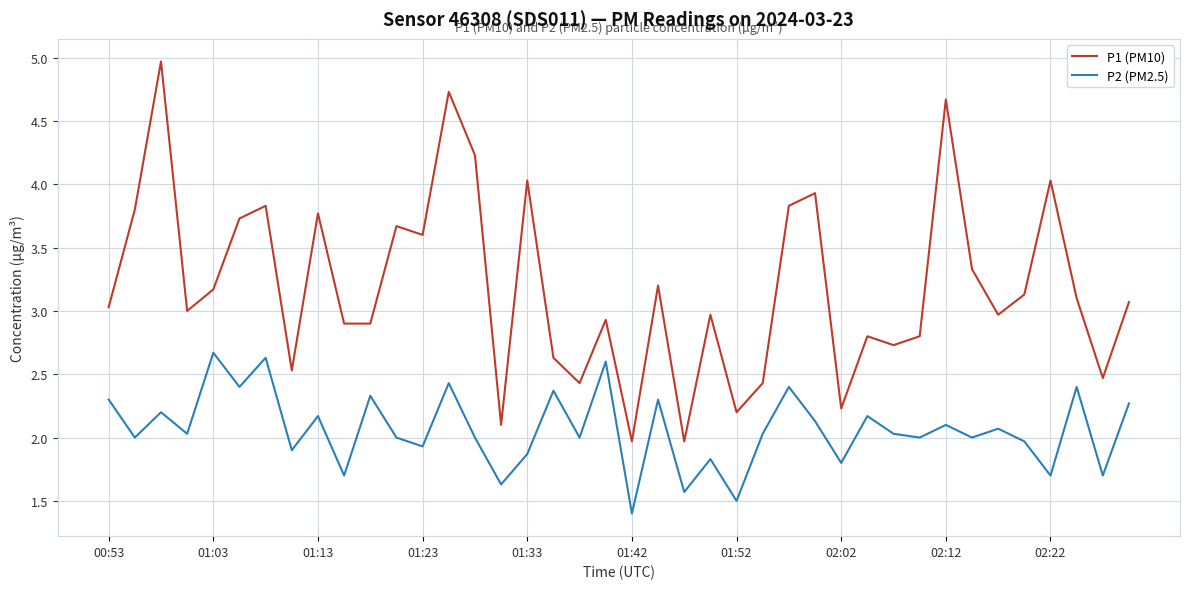

List the series in order of their overall mean, highest first.

P1 (PM10), P2 (PM2.5)